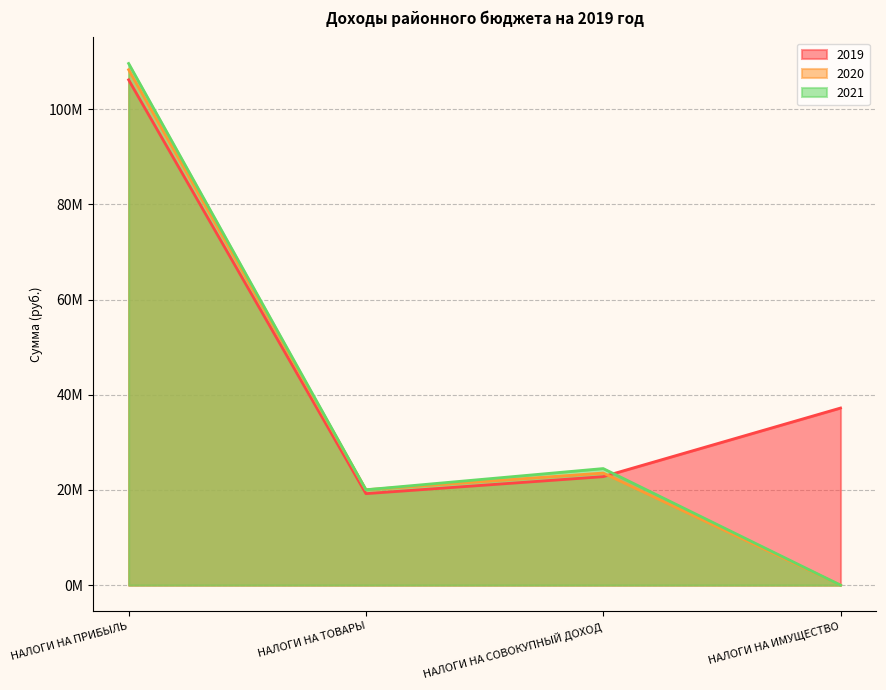

Count the number of categories in the chart.

4